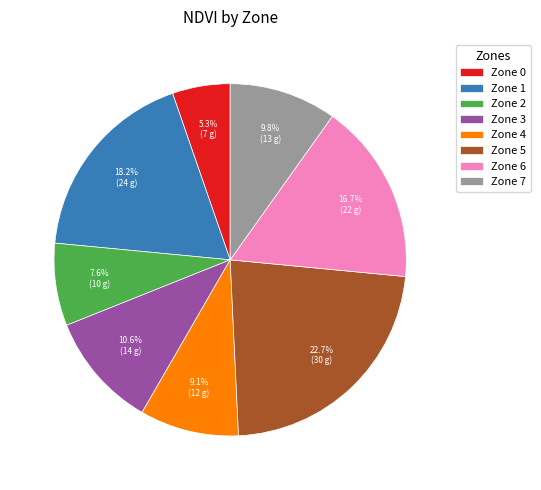

Is there any slice that represents more than half of the pie?

No